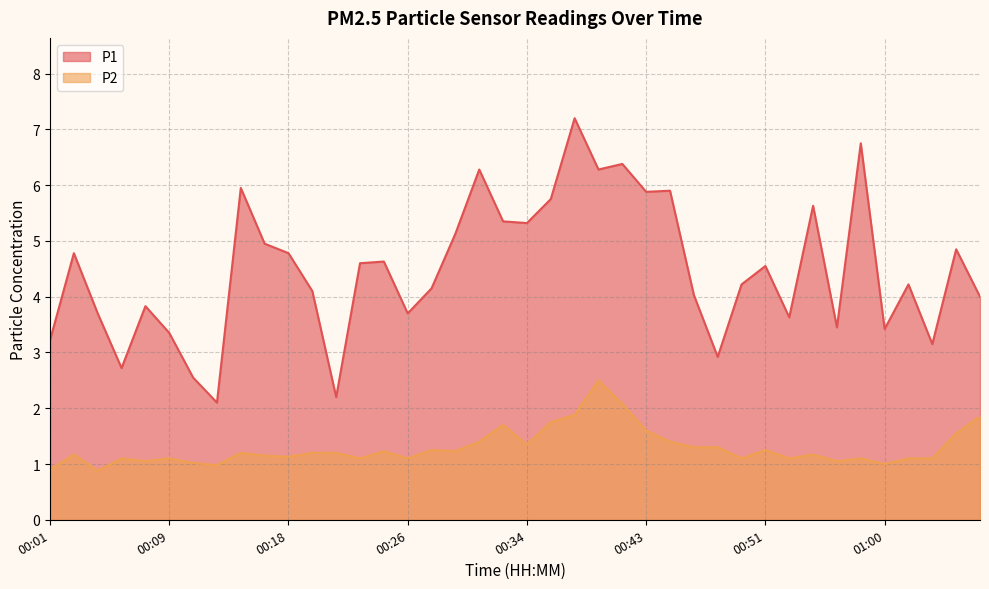

True or false: P1 and P2 intersect in this chart.

False